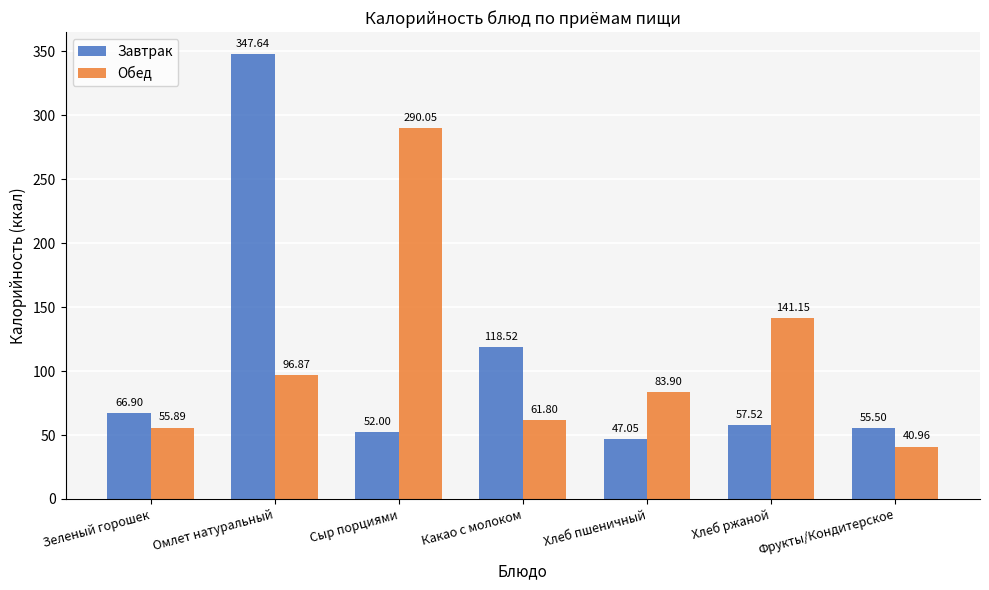

What is the difference between the highest and lowest values at Хлеб ржаной?

83.6